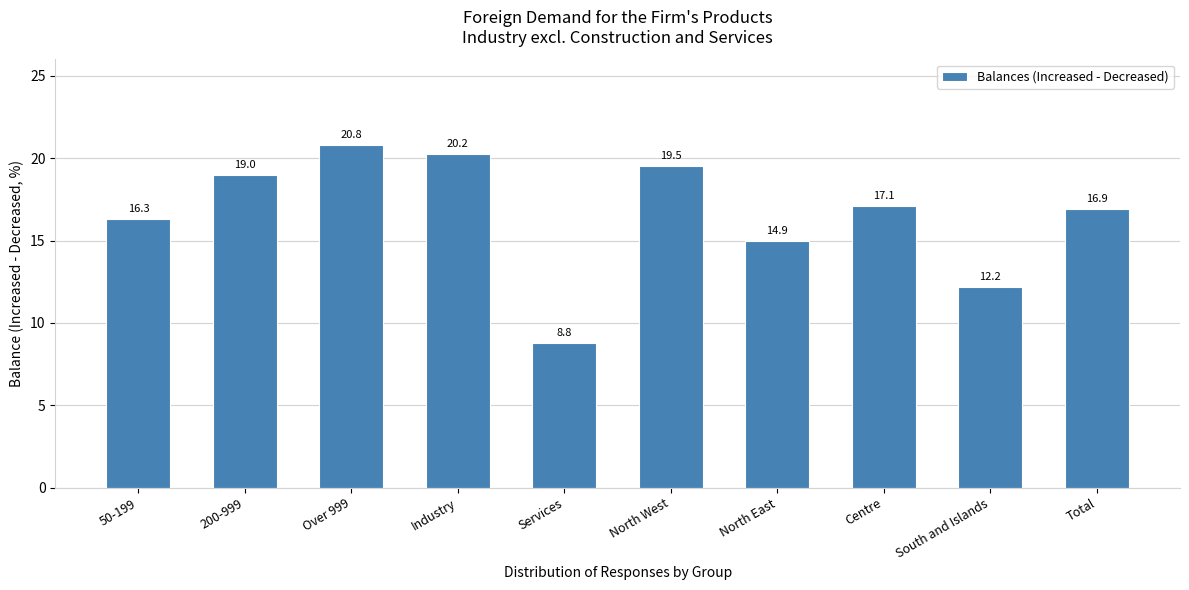

Rank the categories by value from highest to lowest.

Over 999, Industry, North West, 200-999, Centre, Total, 50-199, North East, South and Islands, Services